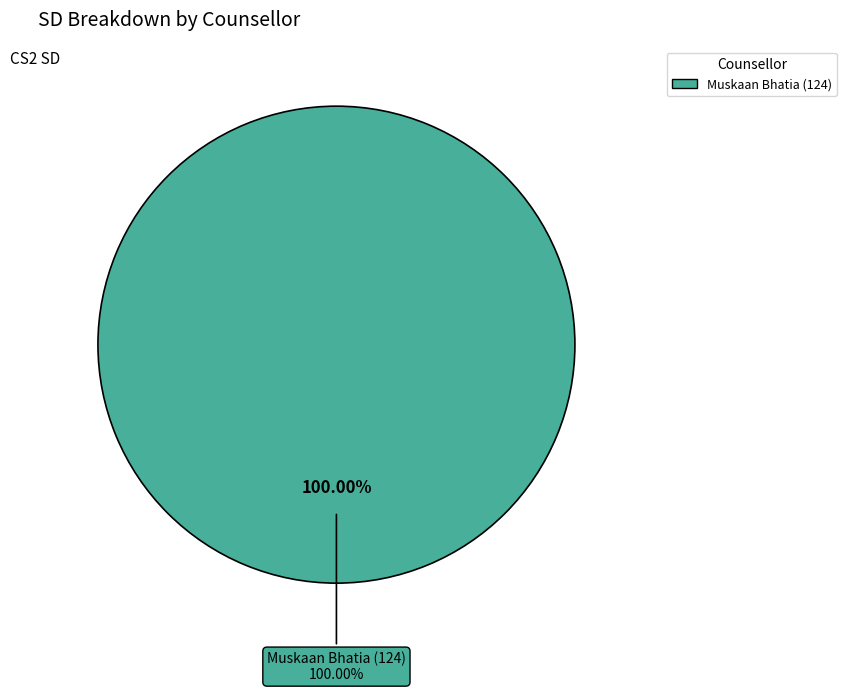

Is it true that Shreya Jain (7169) is 1% of the pie?

False